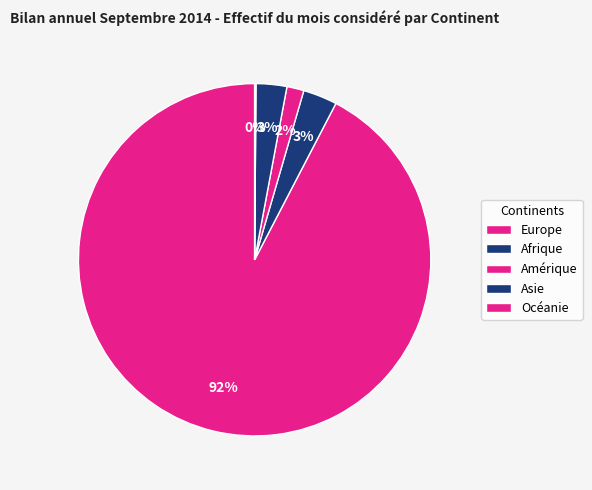

What portion of the pie excludes Amérique?

98.4%